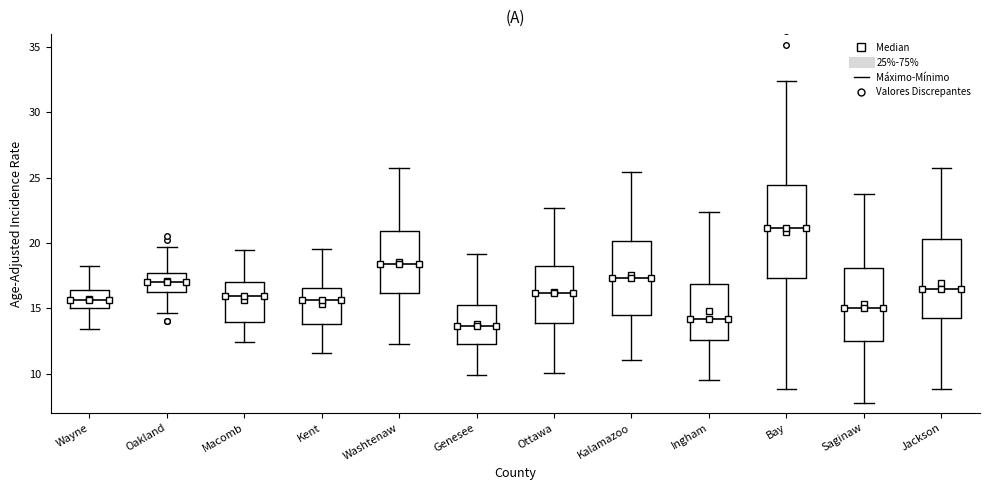

Which box is the tallest, from its lower edge to its upper edge?

Bay